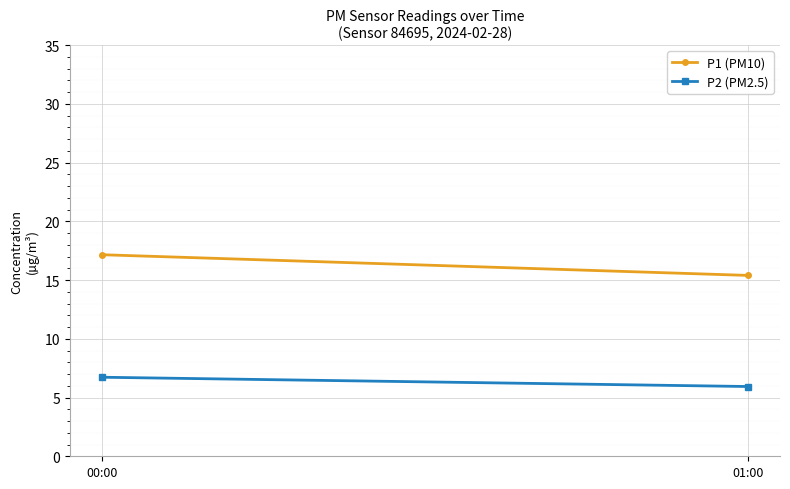

Between 00:00 and 01:00, which series saw the biggest shift?

P1 (PM10)